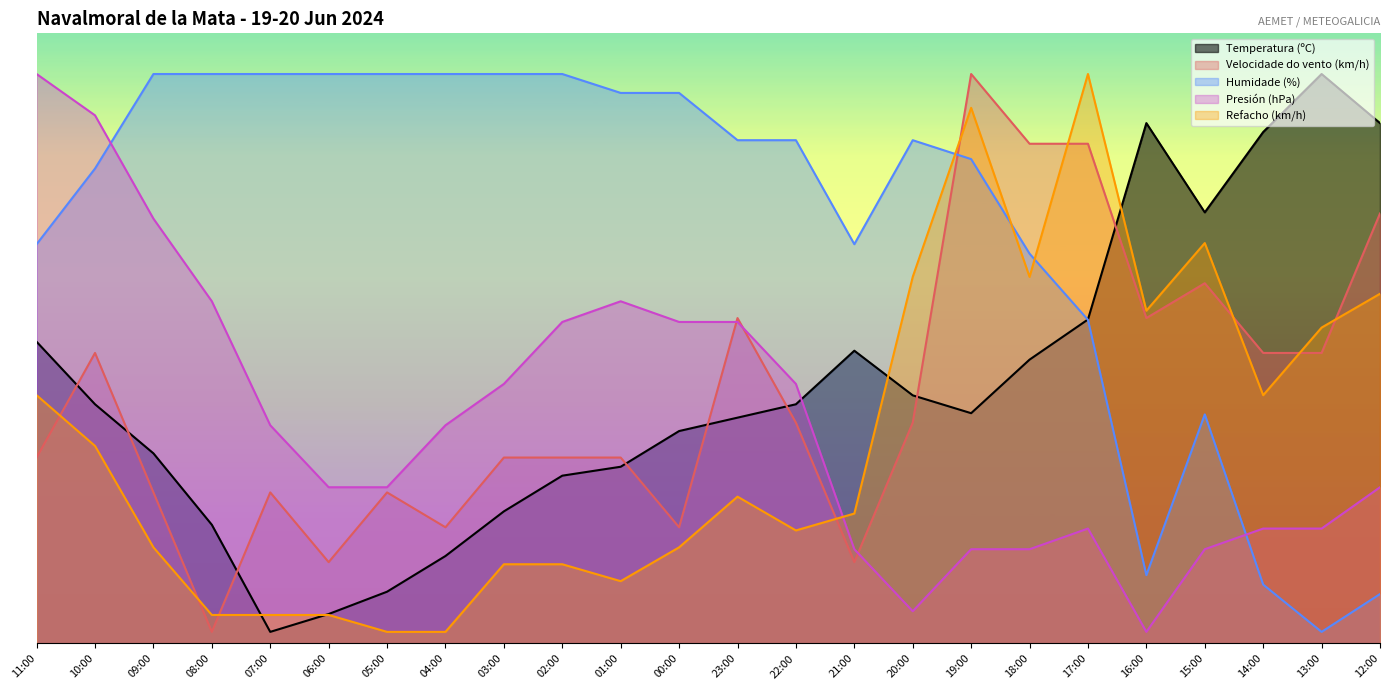

What are all the series names shown in the legend?

Temperatura (ºC), Velocidade do vento (km/h), Humidade (%), Presión (hPa), Refacho (km/h)